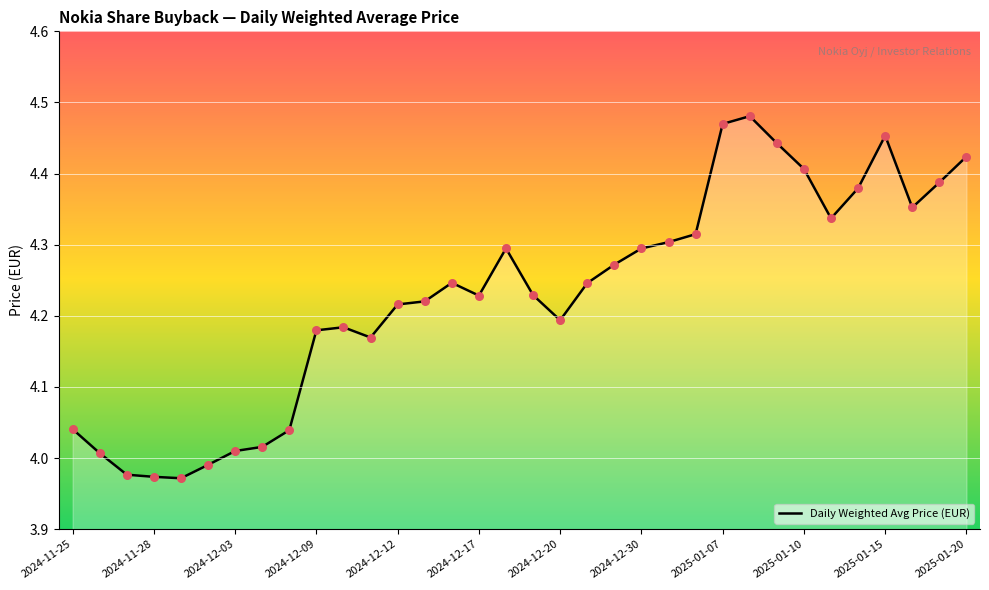

What is the difference between the maximum and minimum values?

0.5